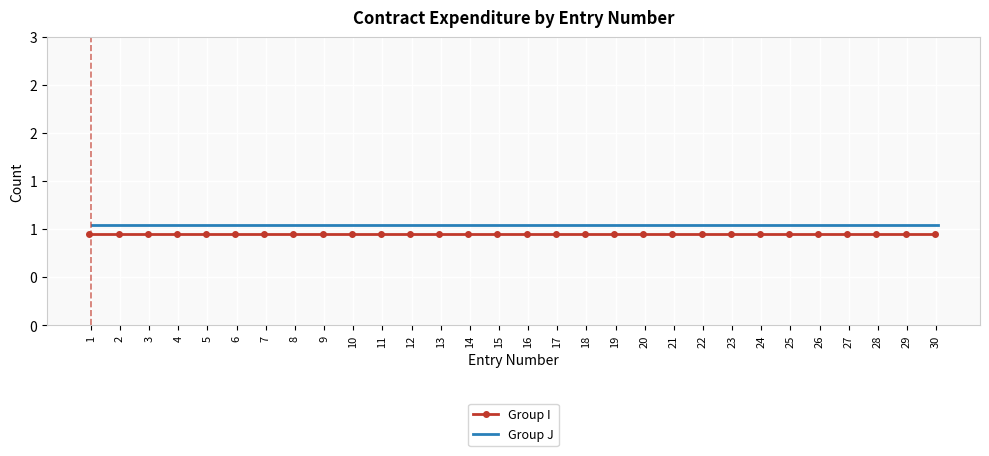

The Group J series shows 1.1 at 11. True or false?

True